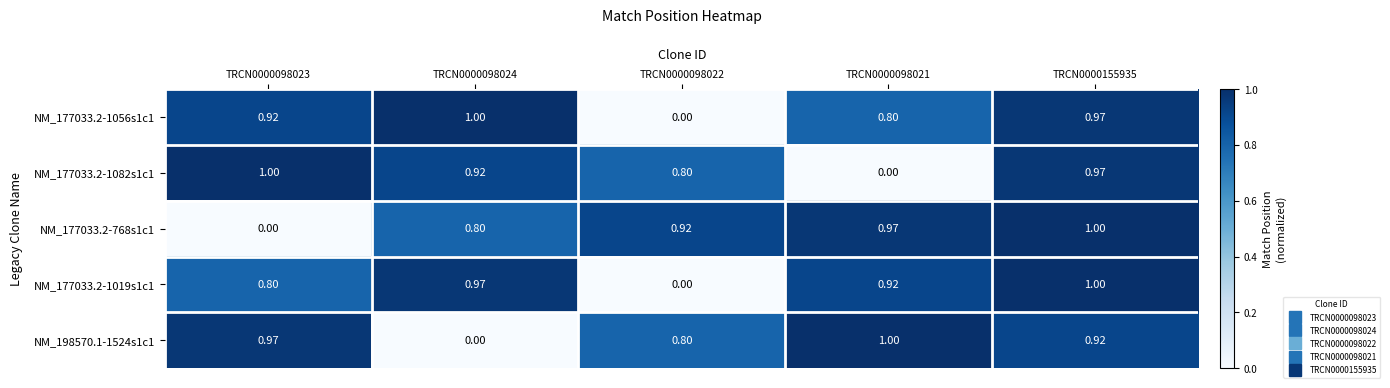

Reading left to right, list all the values displayed in this chart.

NM_177033.2-1056s1c1: TRCN0000098023=0.9	TRCN0000098024=1.0	TRCN0000098022=0.0	TRCN0000098021=0.8	TRCN0000155935=1.0
NM_177033.2-1082s1c1: TRCN0000098023=1.0	TRCN0000098024=0.9	TRCN0000098022=0.8	TRCN0000098021=0.0	TRCN0000155935=1.0
NM_177033.2-768s1c1: TRCN0000098023=0.0	TRCN0000098024=0.8	TRCN0000098022=0.9	TRCN0000098021=1.0	TRCN0000155935=1.0
NM_177033.2-1019s1c1: TRCN0000098023=0.8	TRCN0000098024=1.0	TRCN0000098022=0.0	TRCN0000098021=0.9	TRCN0000155935=1.0
NM_198570.1-1524s1c1: TRCN0000098023=1.0	TRCN0000098024=0.0	TRCN0000098022=0.8	TRCN0000098021=1.0	TRCN0000155935=0.9